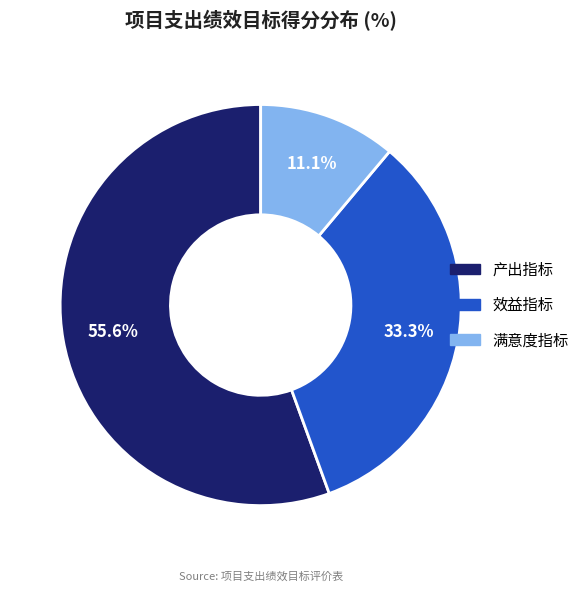

True or false: 效益指标 accounts for 41% of the total.

False